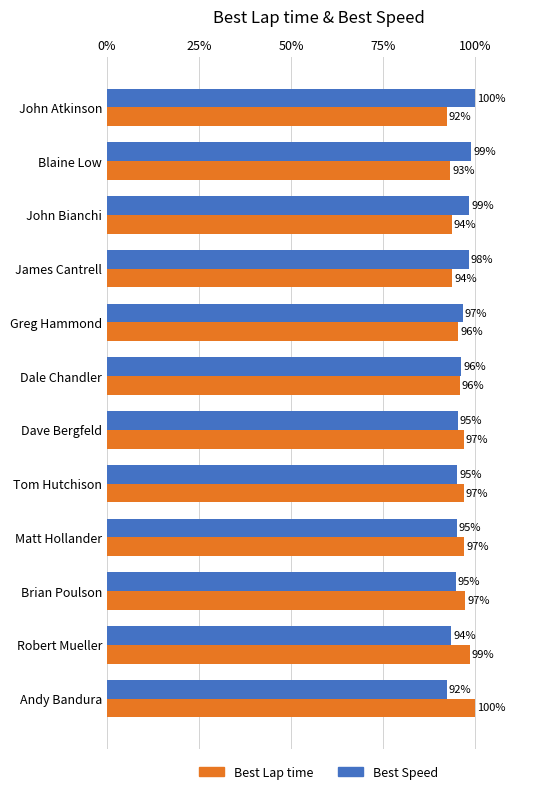

How many values in the Best Speed series are below 96?

6